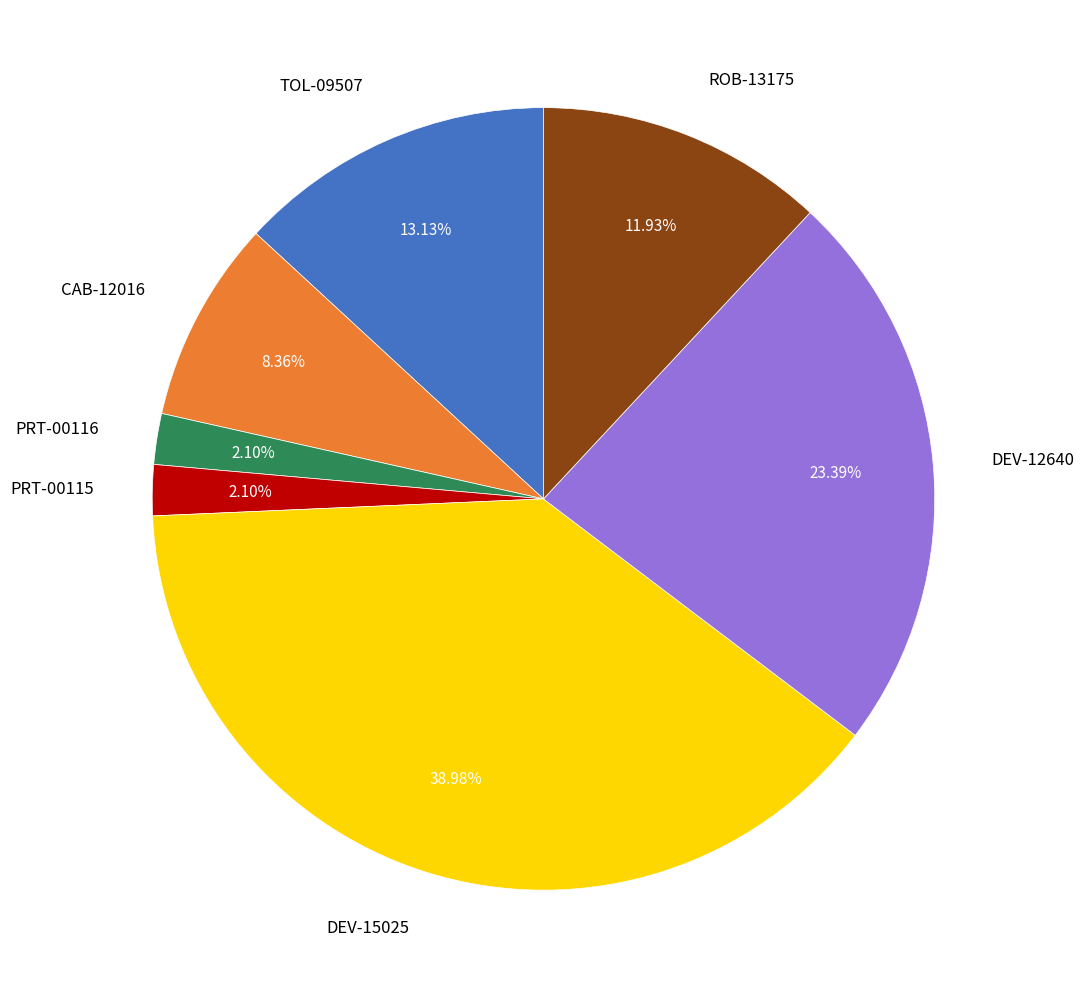

To the nearest percent, what is the difference between the largest and smallest slice percentages?

37%